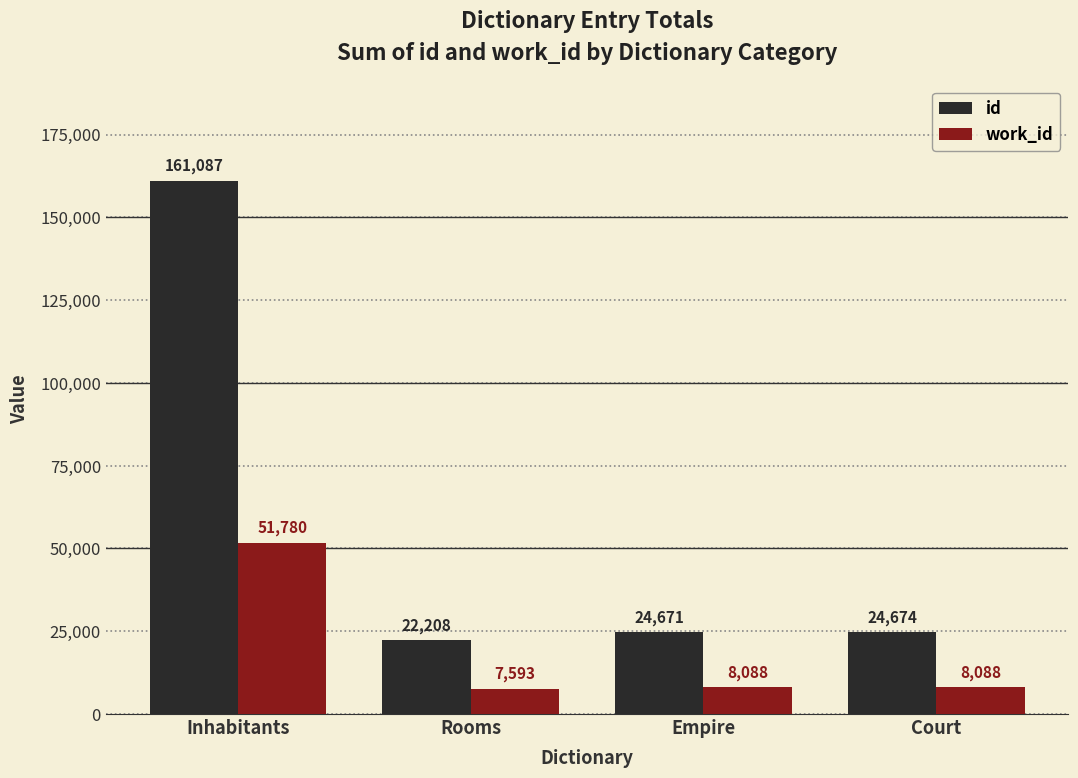

Reading left to right, extract all data points from this chart.

id: 161087	22208	24671	24674
work_id: 51780	7593	8088	8088